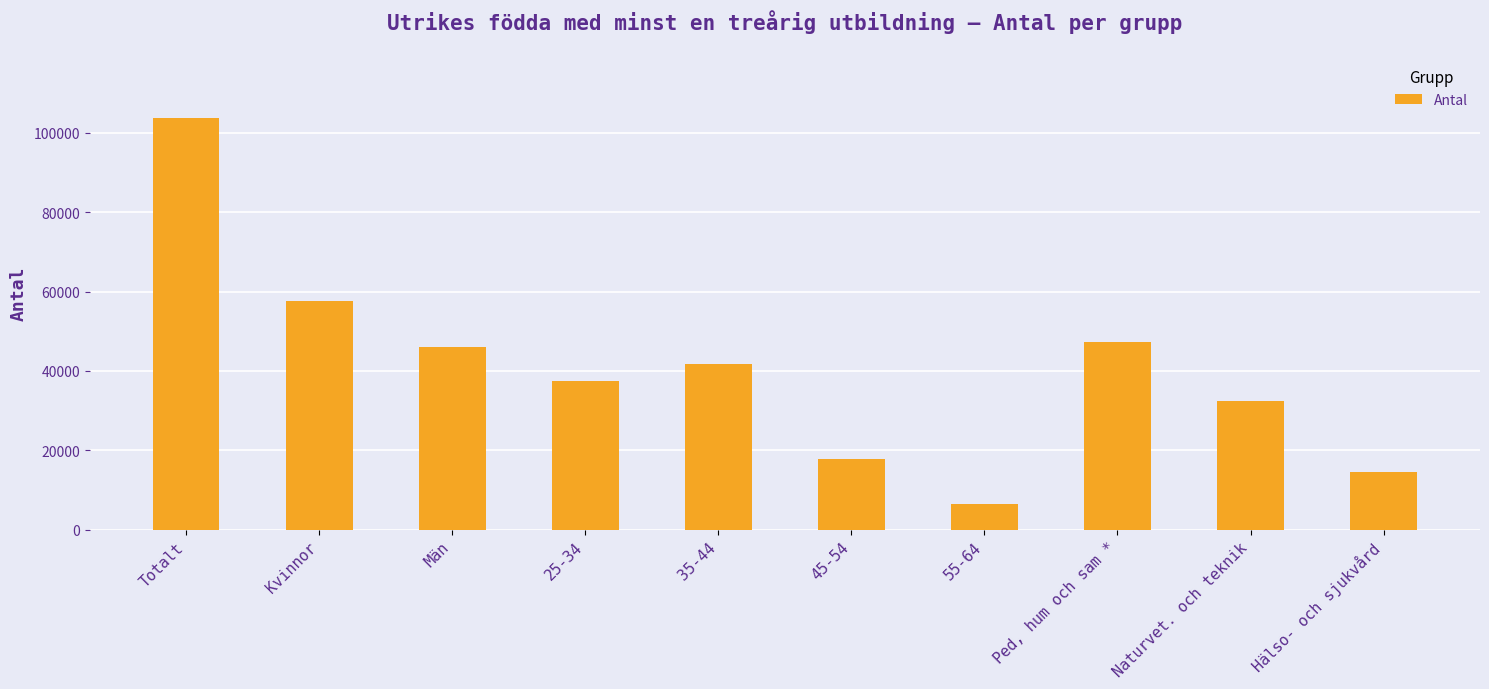

Reading left to right, list all the values displayed in this chart.

103651	57603	46048	37565	41847	17709	6530	47369	32343	14640